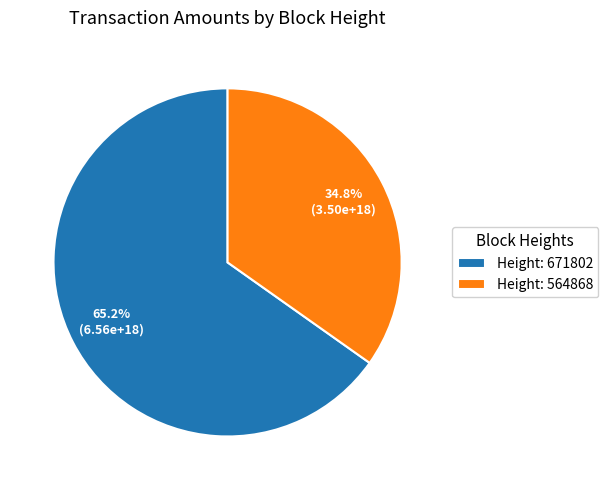

How many segments does this pie chart have?

2